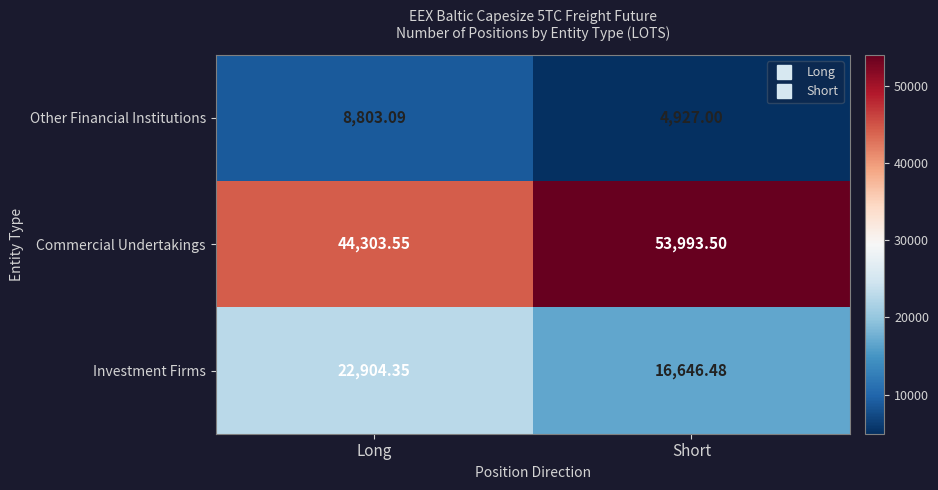

Rank the series by their average value, from highest to lowest.

Commercial Undertakings, Investment Firms, Other Financial Institutions